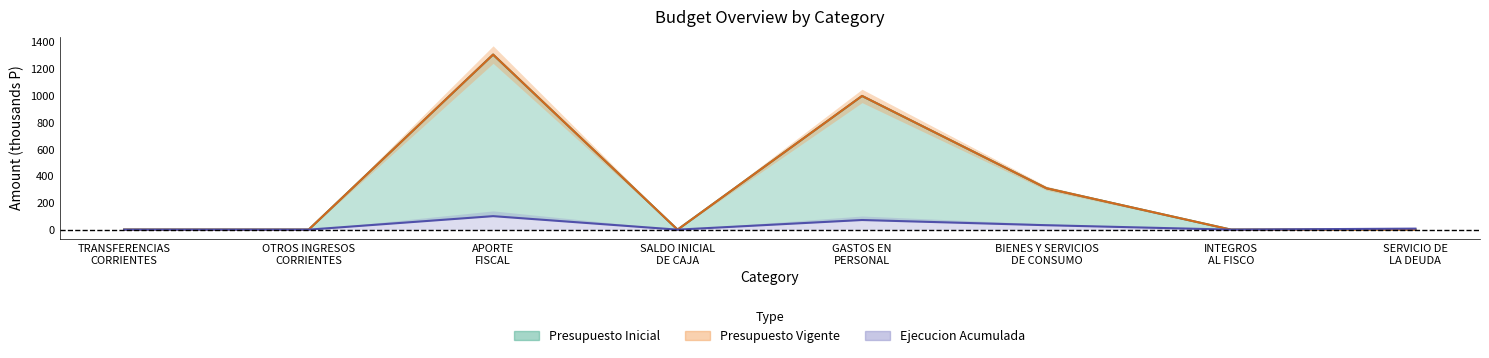

Between which two adjacent categories do Presupuesto Vigente and Ejecucion Acumulada first intersect?

INTEGROS
AL FISCO and SERVICIO DE
LA DEUDA